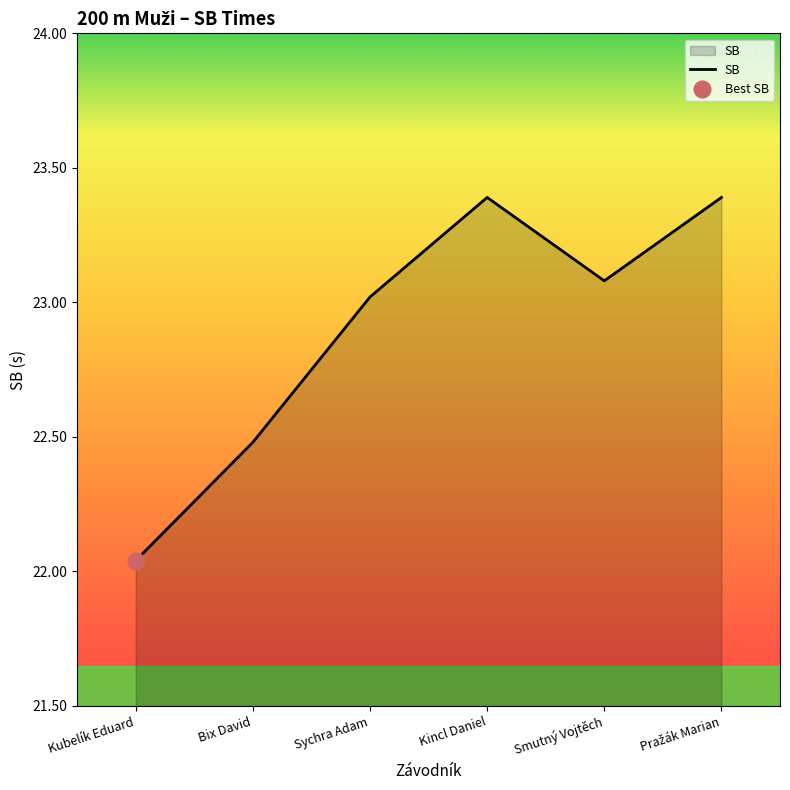

Between Smutný Vojtěch and Kubelík Eduard, which is larger?

Smutný Vojtěch